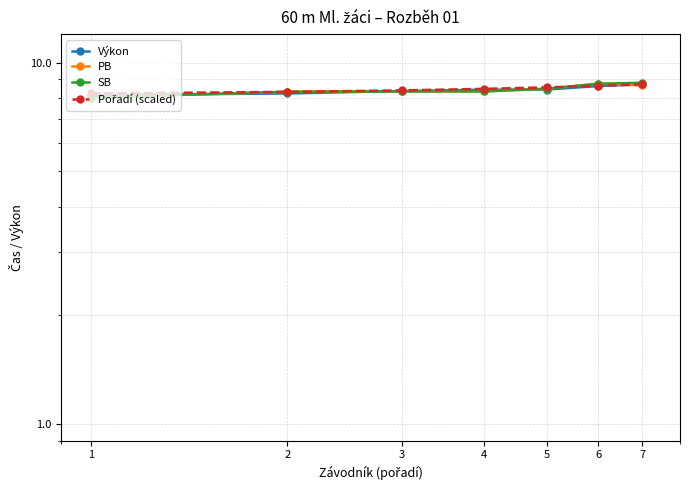

What is the difference between the second highest and second lowest values in the PB series?

0.3